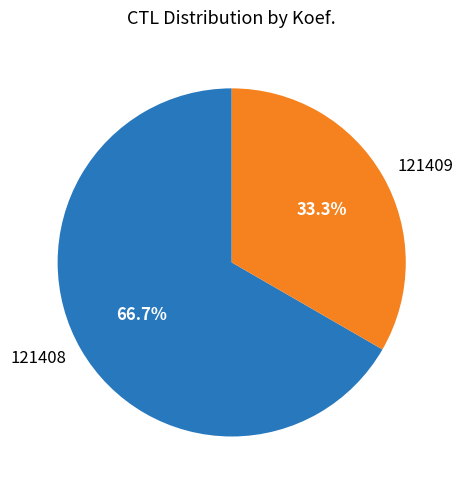

To the nearest percent, what portion does 121408 represent?

67%